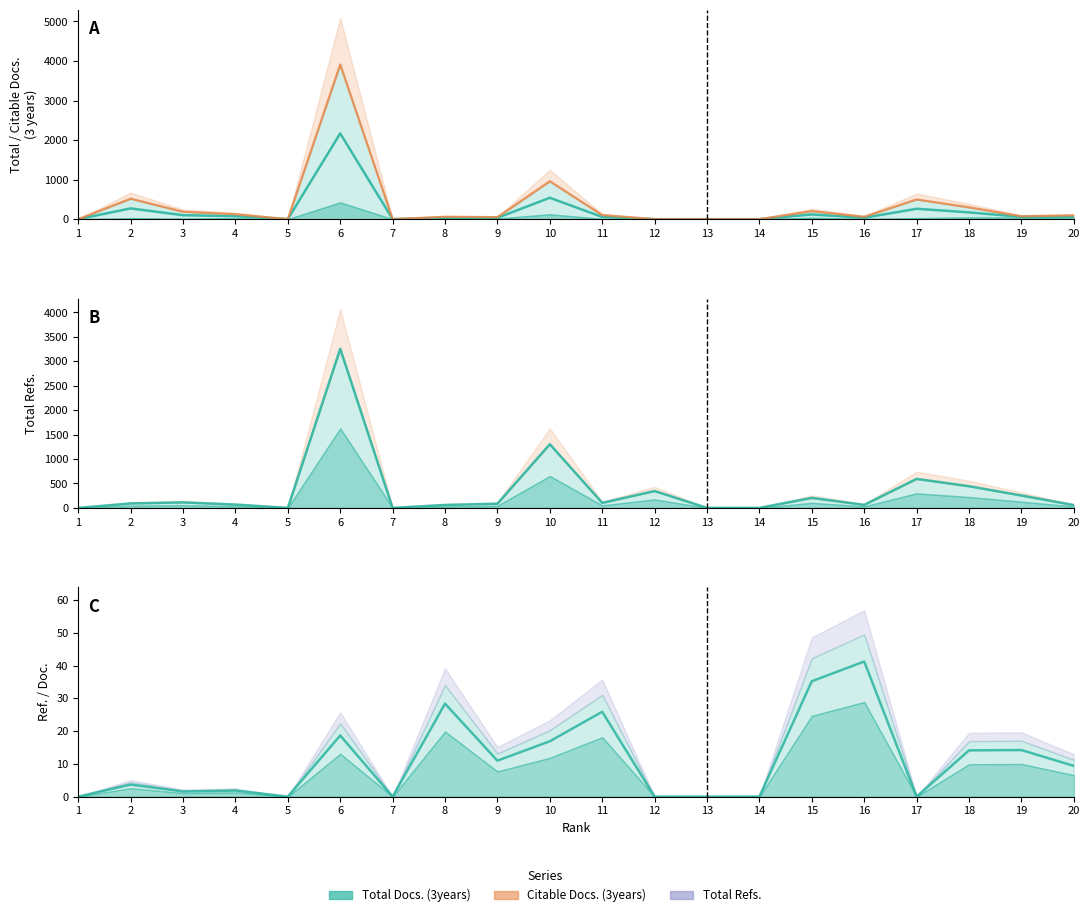

In Total Docs. (3years), how many points are lower than both neighbors (excluding endpoints)?

4